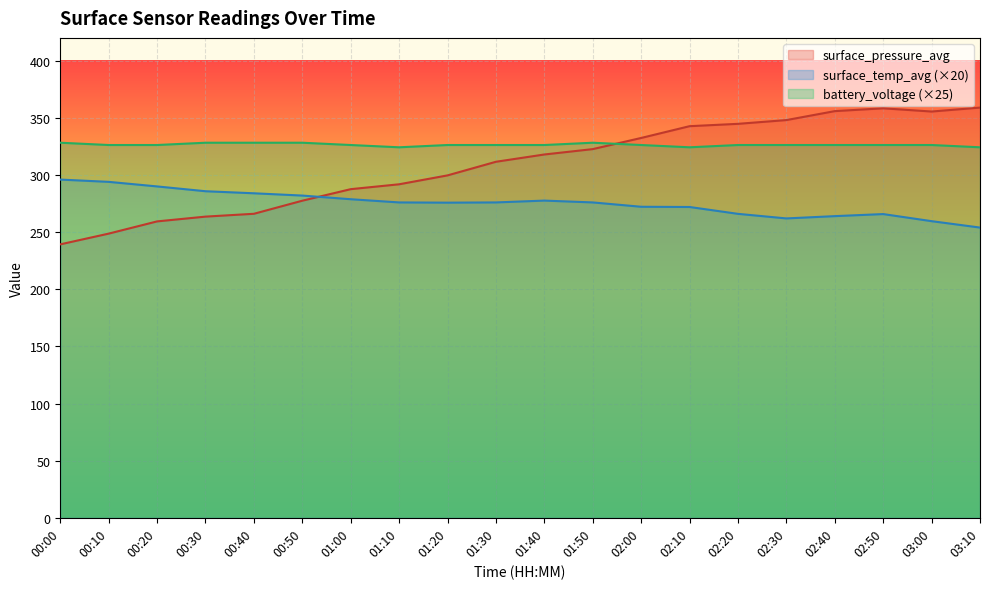

How many interior local peaks does the surface_temp_avg series have?

2